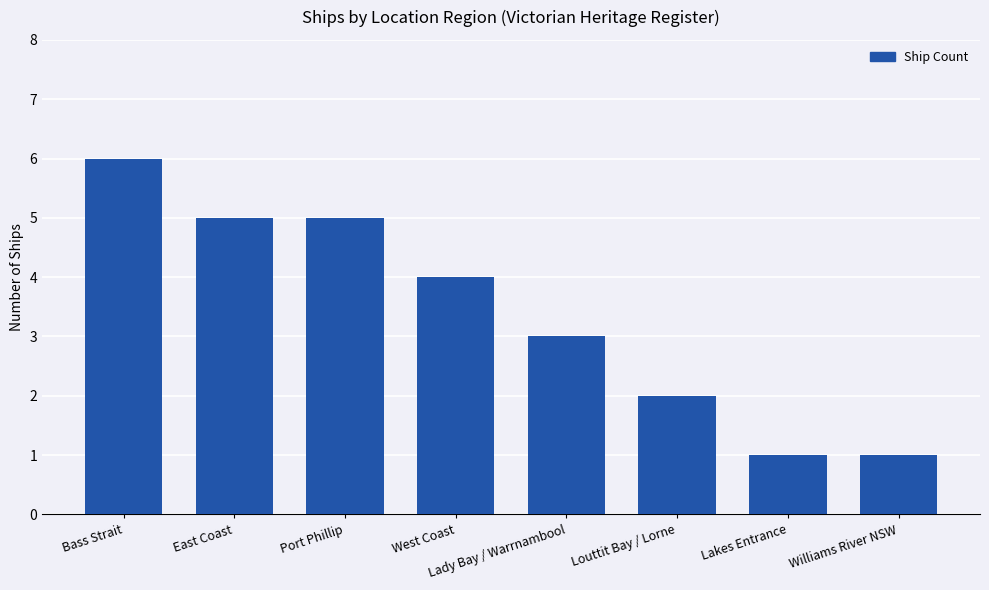

Is it true that the value at East Coast is 8?

False